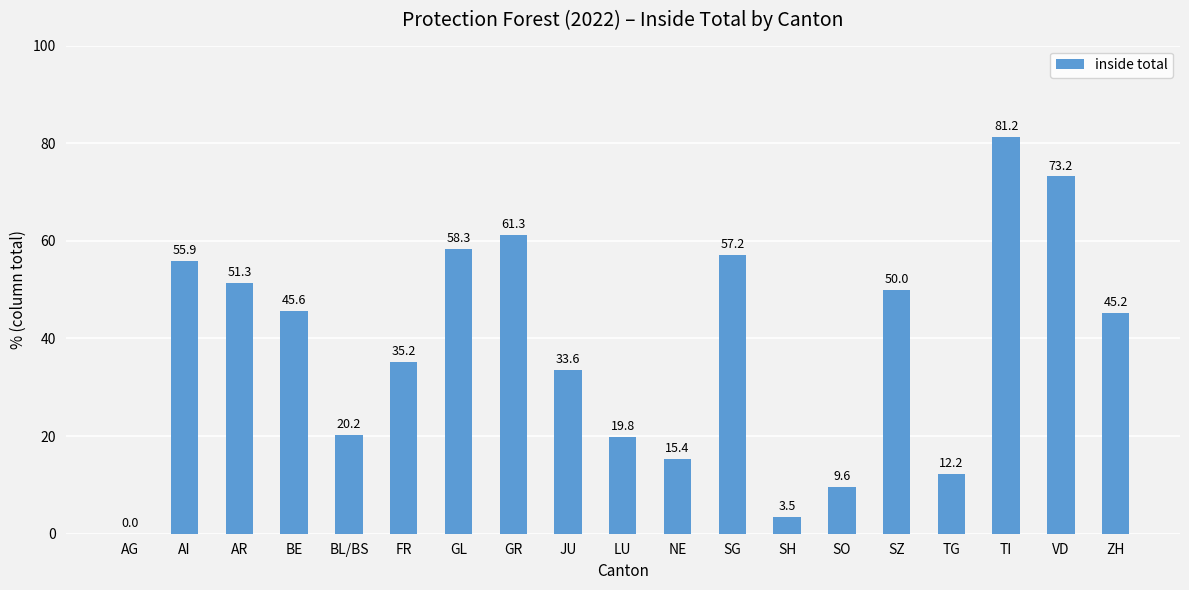

Count the number of data series in this chart.

1